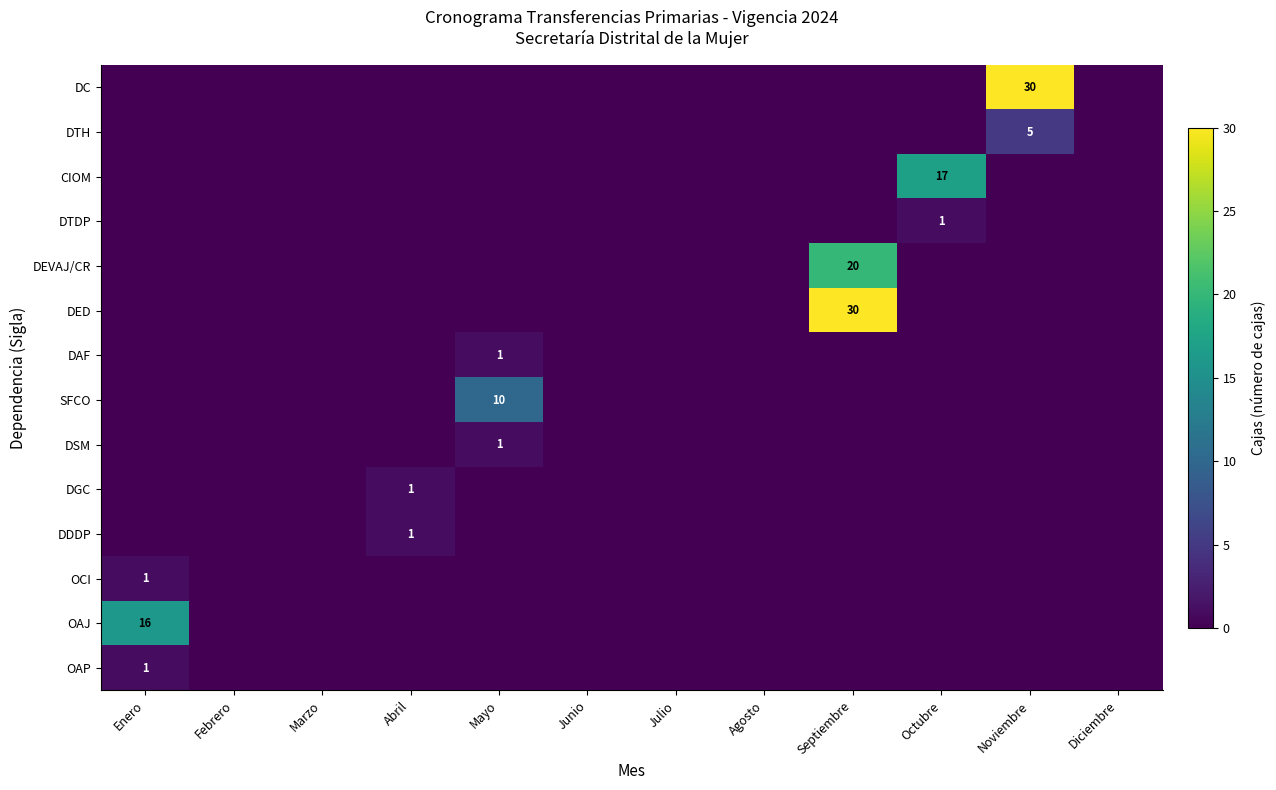

The SFCO series shows 17 at Mayo. True or false?

False